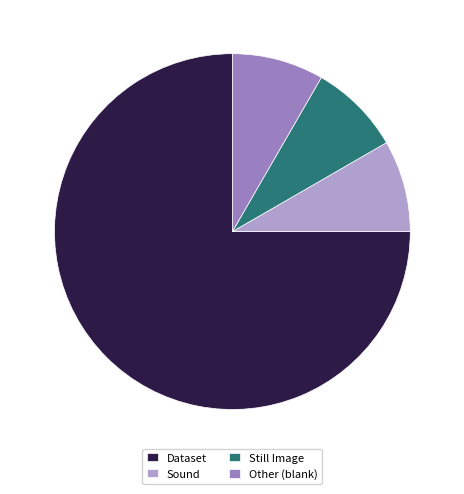

Do Dataset and Sound together represent more than half of the pie?

Yes